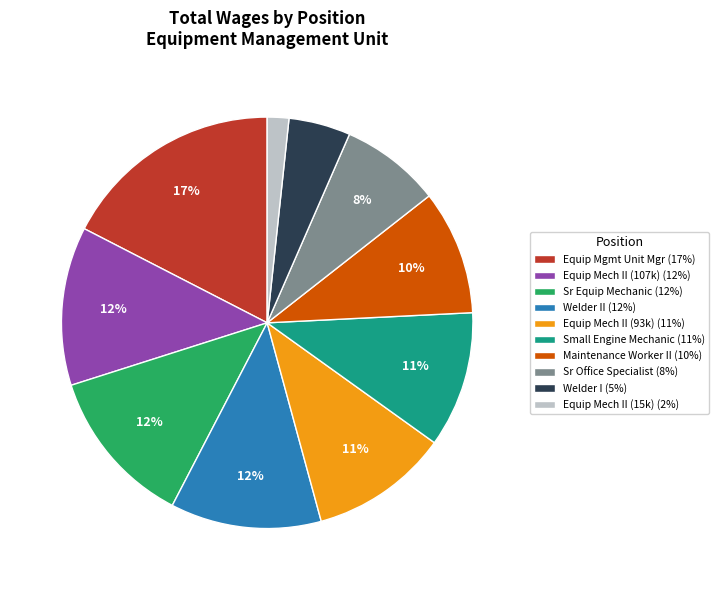

Count the number of slices in the pie.

10